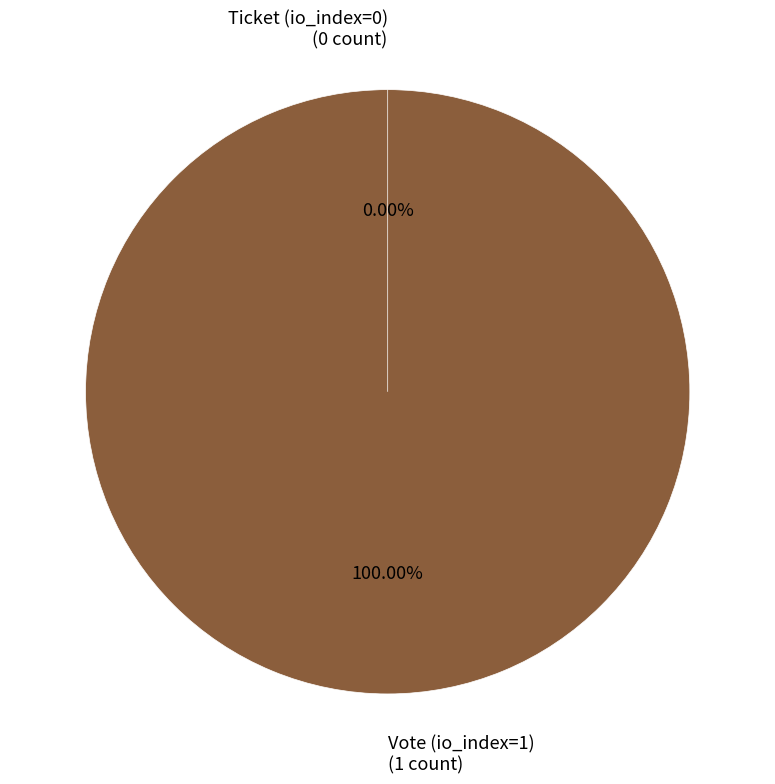

What is the smallest slice in the pie chart?

Ticket (io_index=0)